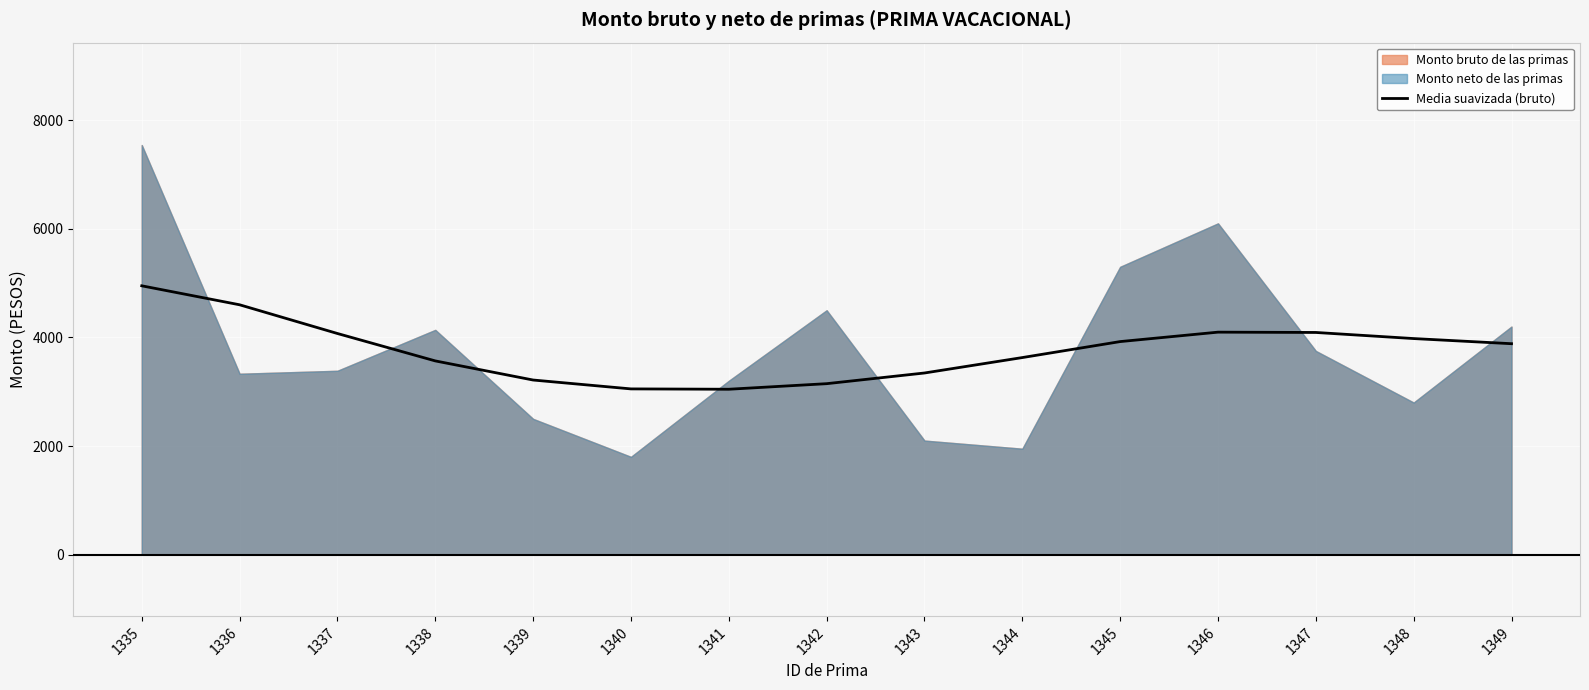

What is the sum of the values at 1336 and 1340?

7653.1